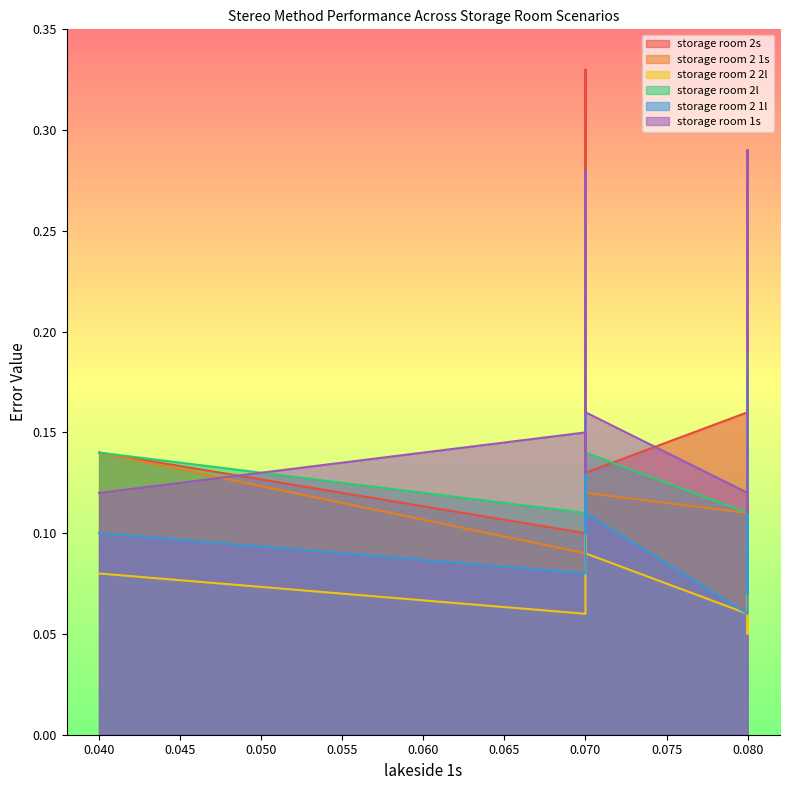

Which has a higher value, 0.07 or 0.08?

0.07